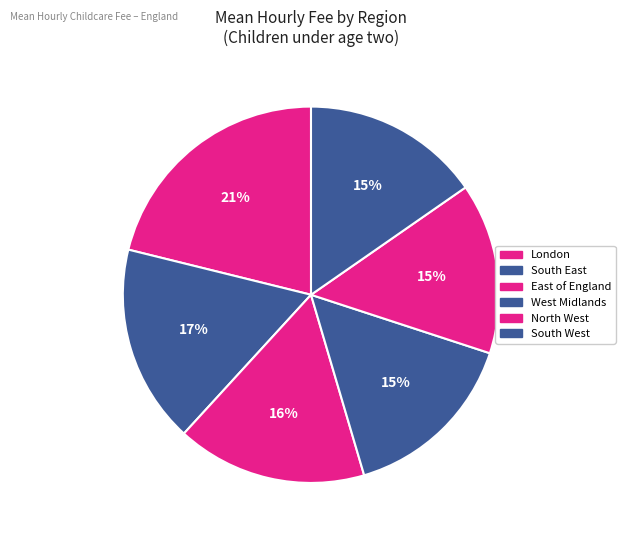

How many slices are in this pie chart?

6